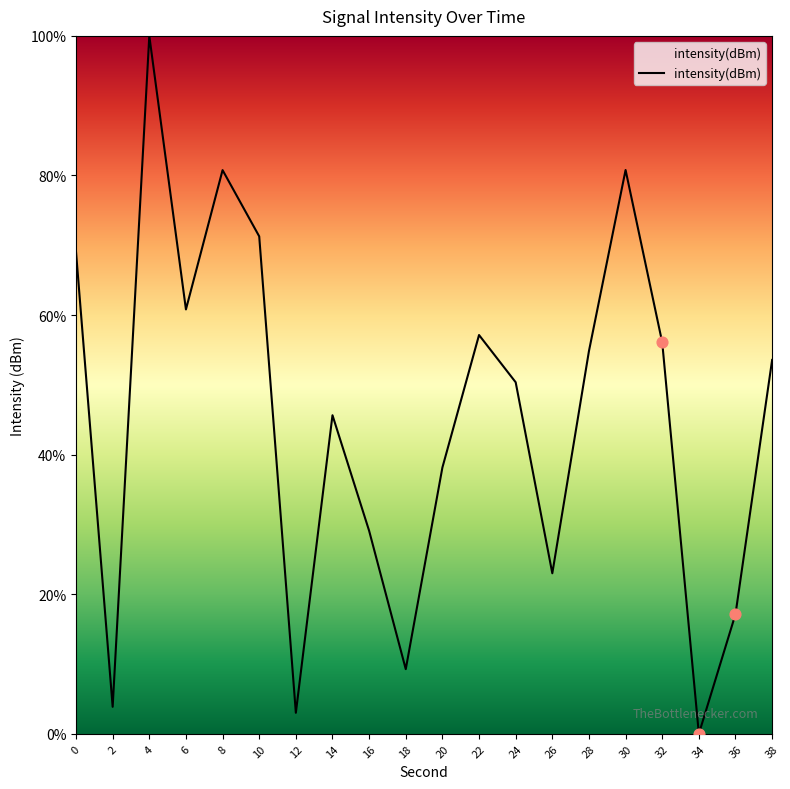

What is the ratio of the value at 24 to the value at 16?

1.7